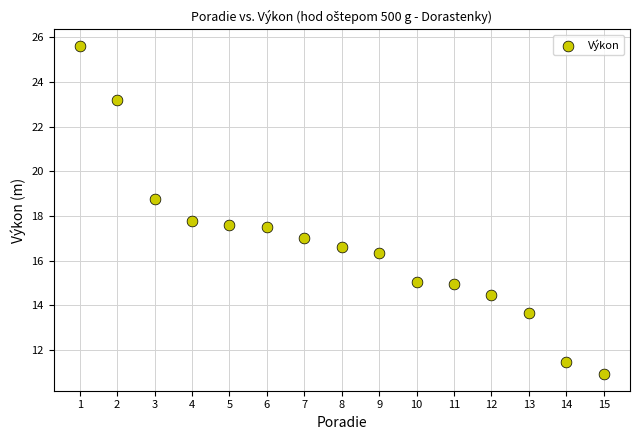

What is the range of Y values (max minus min)?

14.7